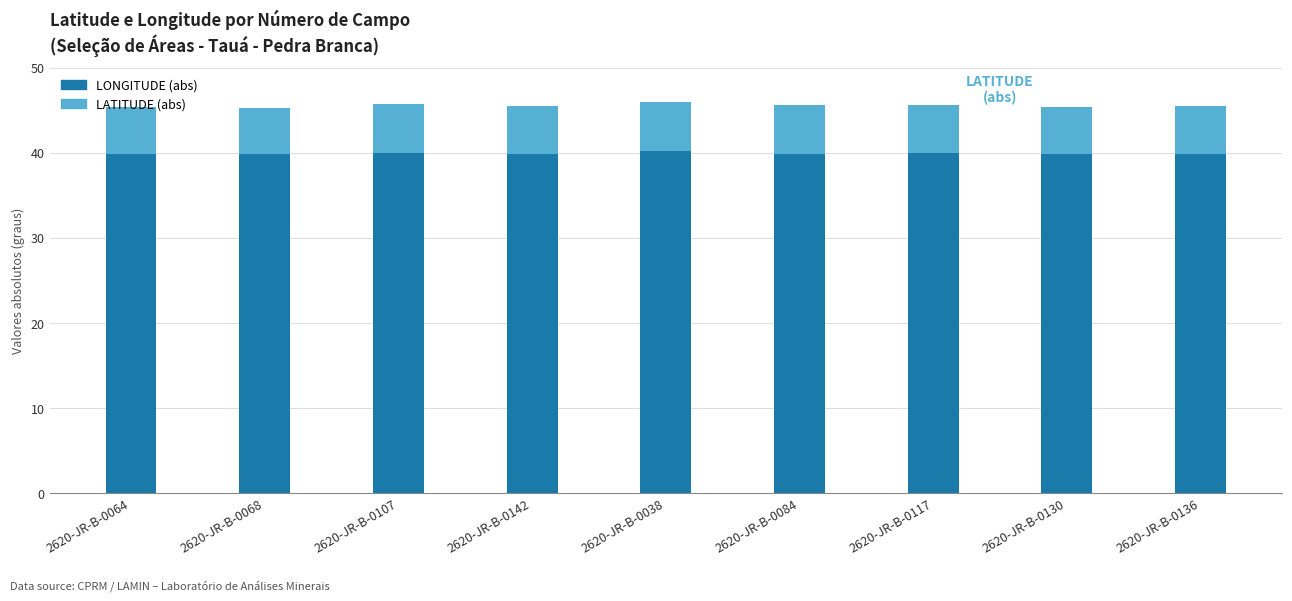

Count the LONGITUDE (abs) values in the range 39 to 40.

8